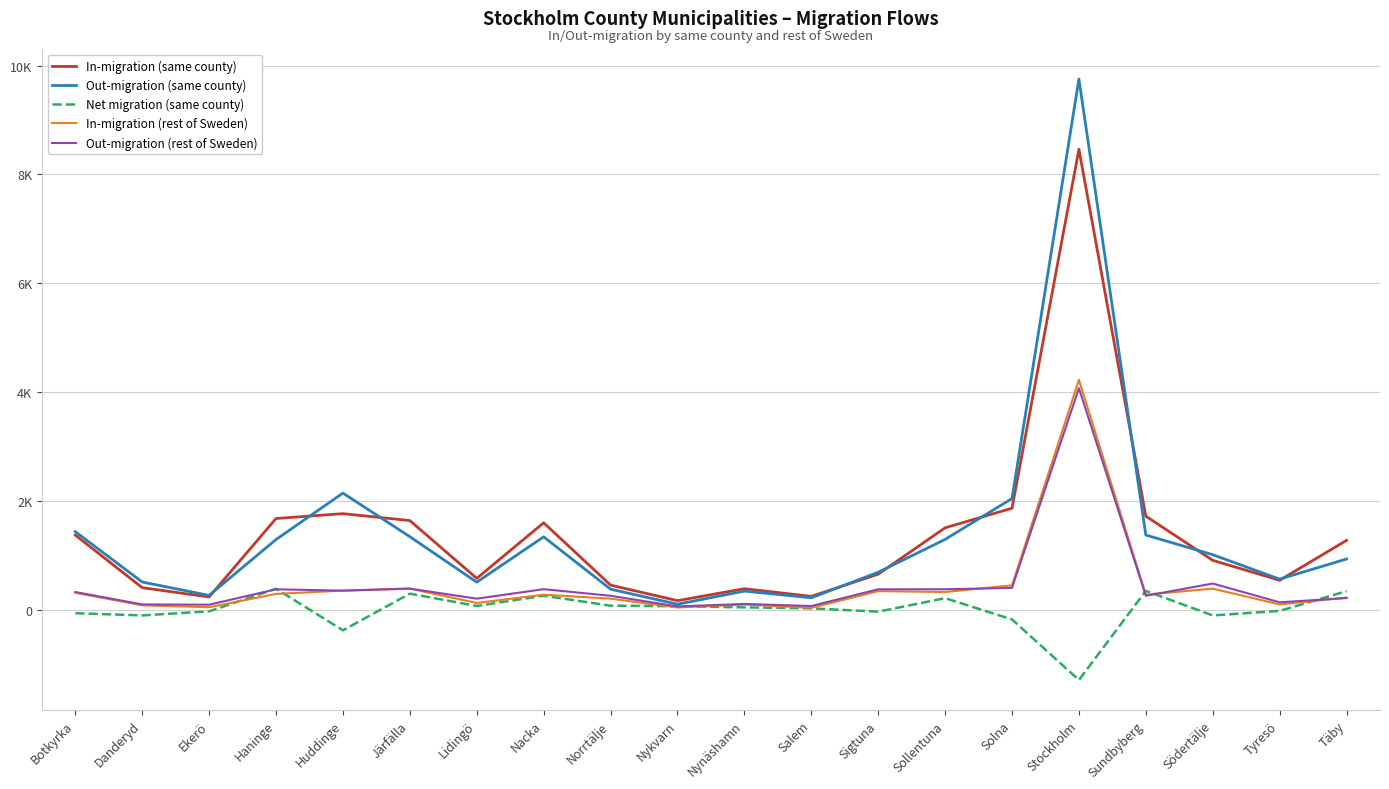

Reading left to right, list all the values displayed in this chart.

In-migration (same county): Botkyrka=1372	Danderyd=406	Ekerö=235	Haninge=1677	Huddinge=1766	Järfälla=1639	Lidingö=577	Nacka=1598	Norrtälje=453	Nykvarn=167	Nynäshamn=387	Salem=246	Sigtuna=654	Sollentuna=1506	Solna=1866	Stockholm=8462	Sundbyberg=1720	Södertälje=908	Tyresö=542	Täby=1275
Out-migration (same county): Botkyrka=1435	Danderyd=510	Ekerö=264	Haninge=1291	Huddinge=2144	Järfälla=1343	Lidingö=507	Nacka=1340	Norrtälje=378	Nykvarn=102	Nynäshamn=343	Salem=220	Sigtuna=689	Sollentuna=1293	Solna=2044	Stockholm=9753	Sundbyberg=1373	Södertälje=1012	Tyresö=563	Täby=933
Net migration (same county): Botkyrka=-63	Danderyd=-104	Ekerö=-29	Haninge=386	Huddinge=-378	Järfälla=296	Lidingö=70	Nacka=258	Norrtälje=75	Nykvarn=65	Nynäshamn=44	Salem=26	Sigtuna=-35	Sollentuna=213	Solna=-178	Stockholm=-1291	Sundbyberg=347	Södertälje=-104	Tyresö=-21	Täby=342
In-migration (rest of Sweden): Botkyrka=311	Danderyd=82	Ekerö=47	Haninge=291	Huddinge=352	Järfälla=389	Lidingö=125	Nacka=277	Norrtälje=204	Nykvarn=42	Nynäshamn=96	Salem=36	Sigtuna=342	Sollentuna=326	Solna=449	Stockholm=4226	Sundbyberg=278	Södertälje=388	Tyresö=98	Täby=223
Out-migration (rest of Sweden): Botkyrka=326	Danderyd=98	Ekerö=93	Haninge=376	Huddinge=351	Järfälla=389	Lidingö=204	Nacka=378	Norrtälje=257	Nykvarn=61	Nynäshamn=107	Salem=69	Sigtuna=376	Sollentuna=377	Solna=401	Stockholm=4072	Sundbyberg=257	Södertälje=482	Tyresö=137	Täby=215